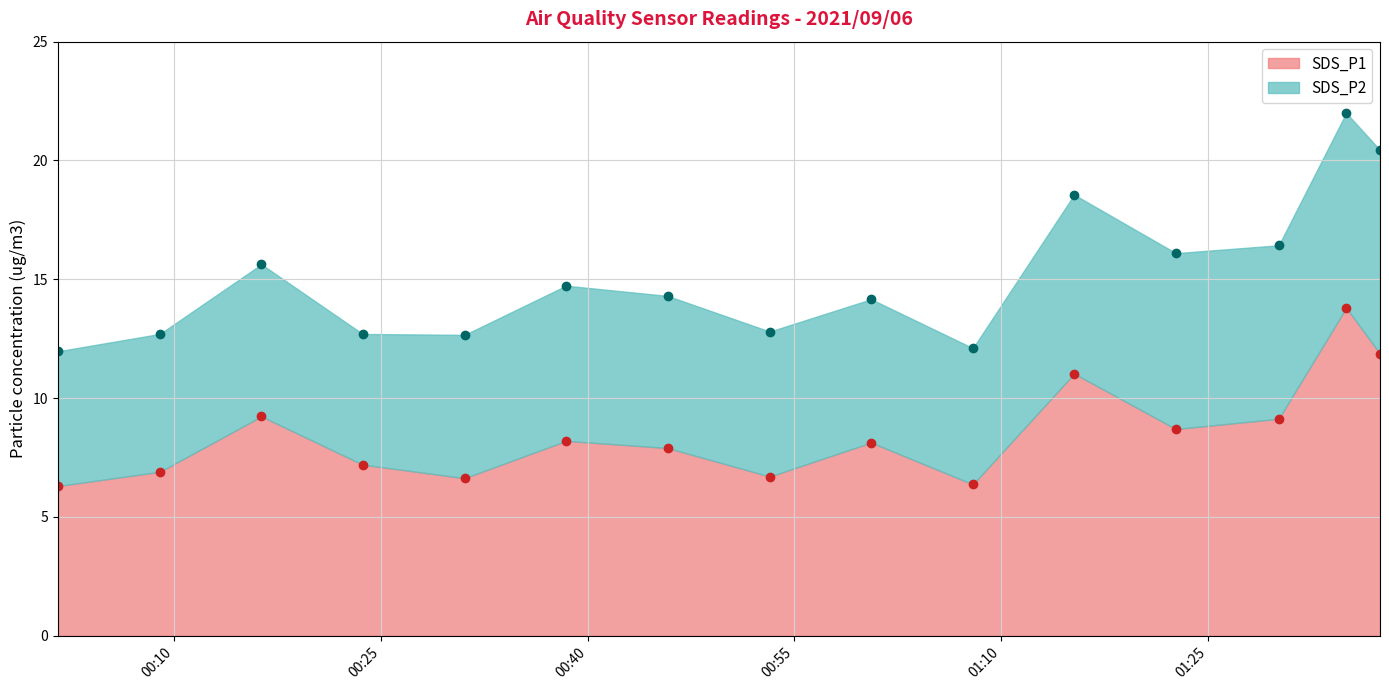

What is the spread (max minus min) of values at 2021/09/06 01:07:58?

0.6